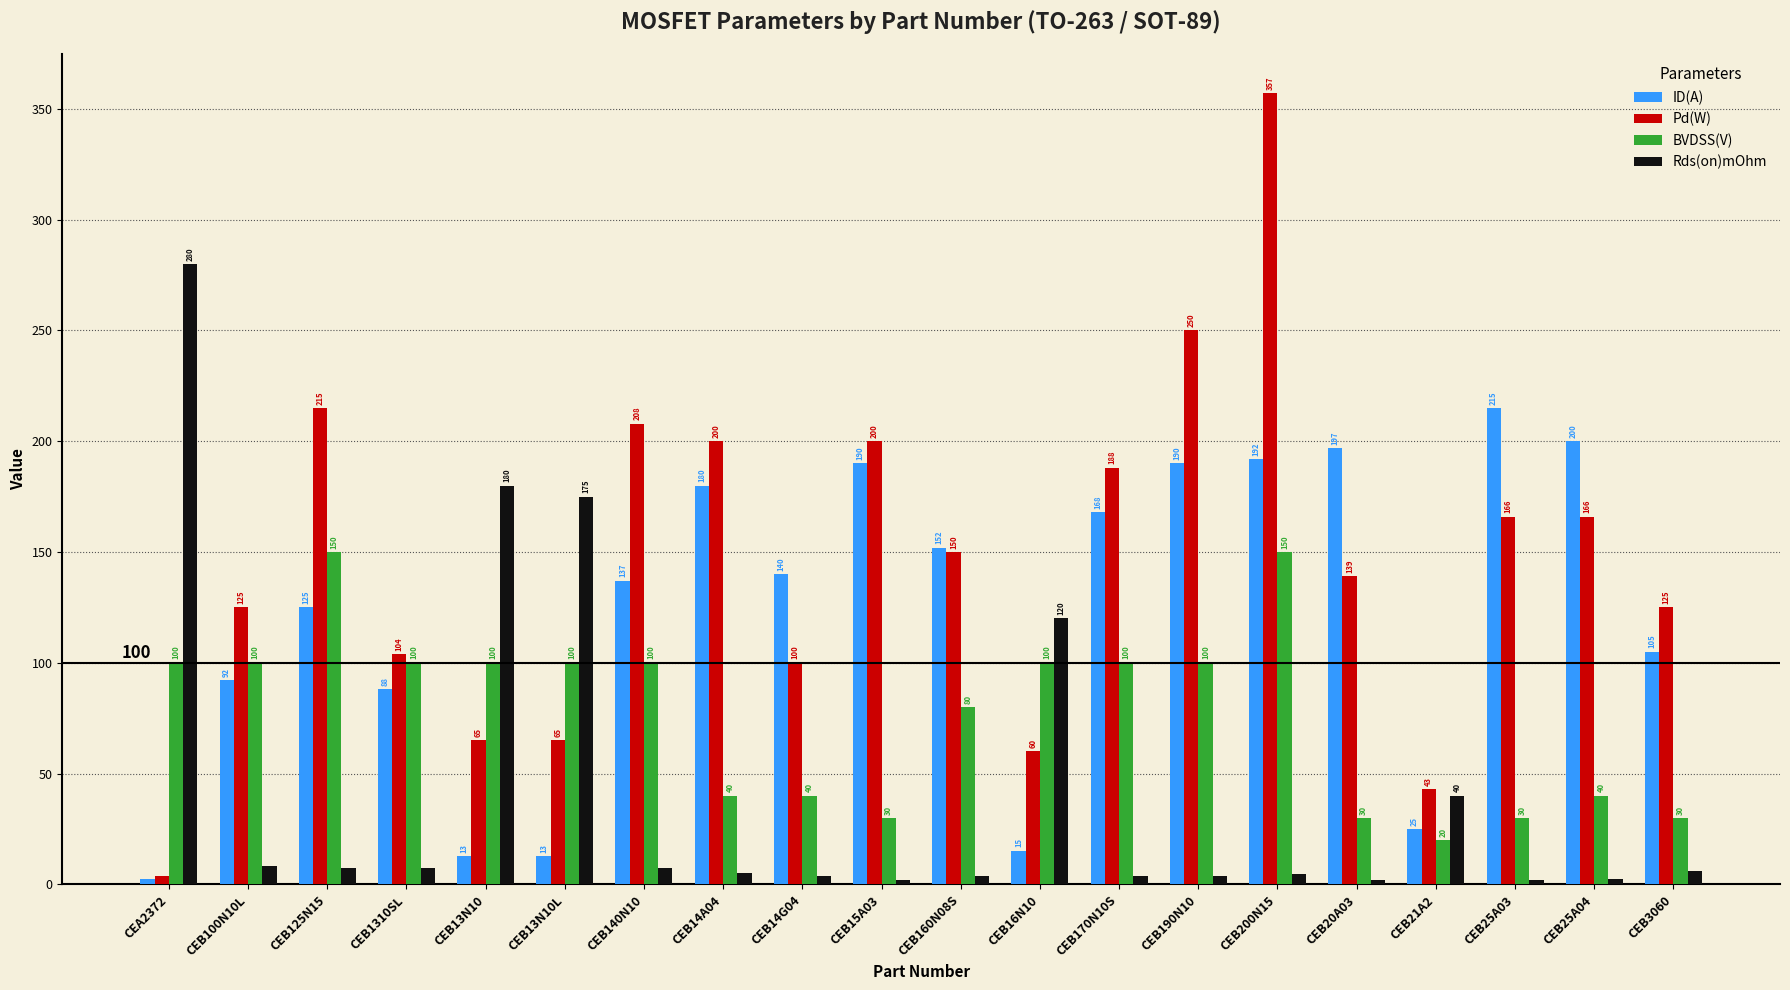

What is the value of the BVDSS(V) bar at the 10th from the left?

30.0